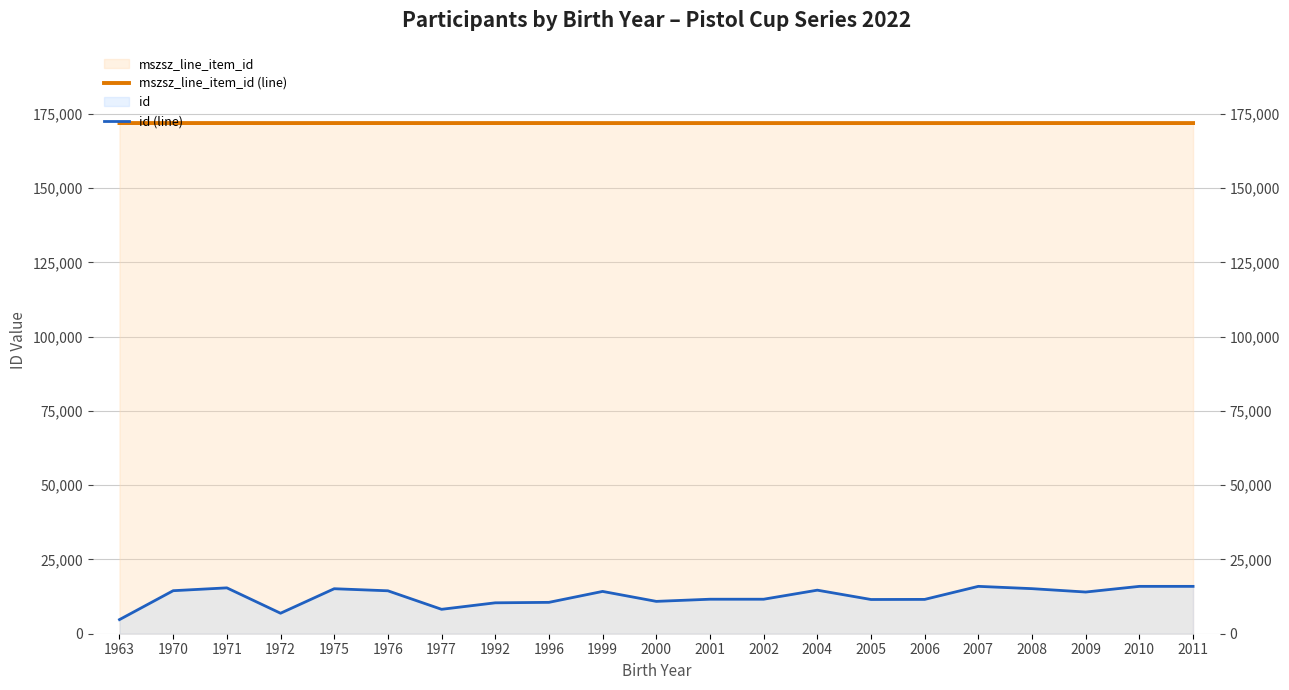

List the series in order of their overall mean, lowest first.

id (line), mszsz_line_item_id (line)